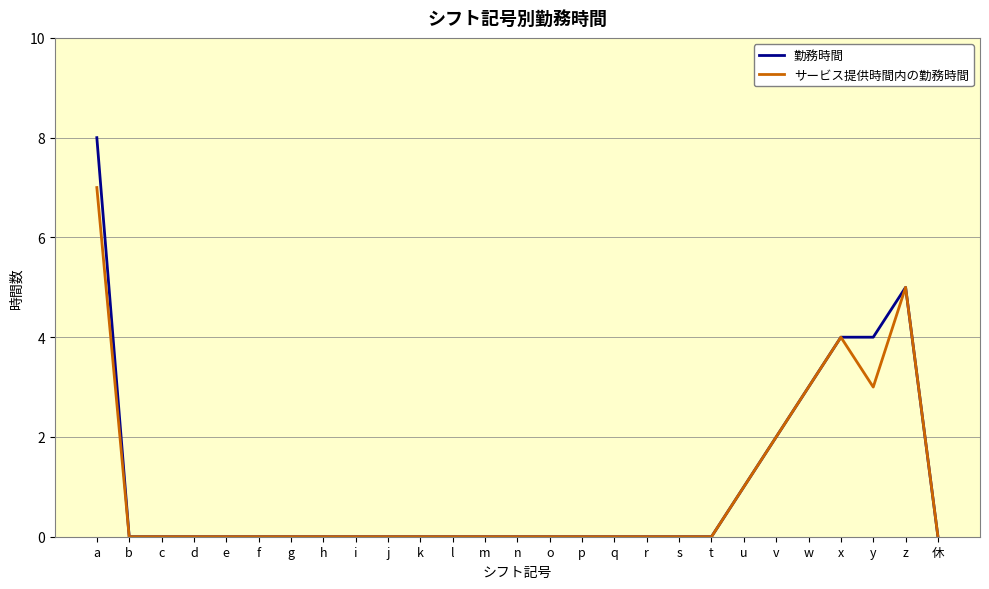

Reading left to right, what are all the values shown in this chart?

勤務時間: a=8	b=0	c=0	d=0	e=0	f=0	g=0	h=0	i=0	j=0	k=0	l=0	m=0	n=0	o=0	p=0	q=0	r=0	s=0	t=0	u=1	v=2	w=3	x=4	y=4	z=5	休=0
サービス提供時間内の勤務時間: a=7	b=0	c=0	d=0	e=0	f=0	g=0	h=0	i=0	j=0	k=0	l=0	m=0	n=0	o=0	p=0	q=0	r=0	s=0	t=0	u=1	v=2	w=3	x=4	y=3	z=5	休=0